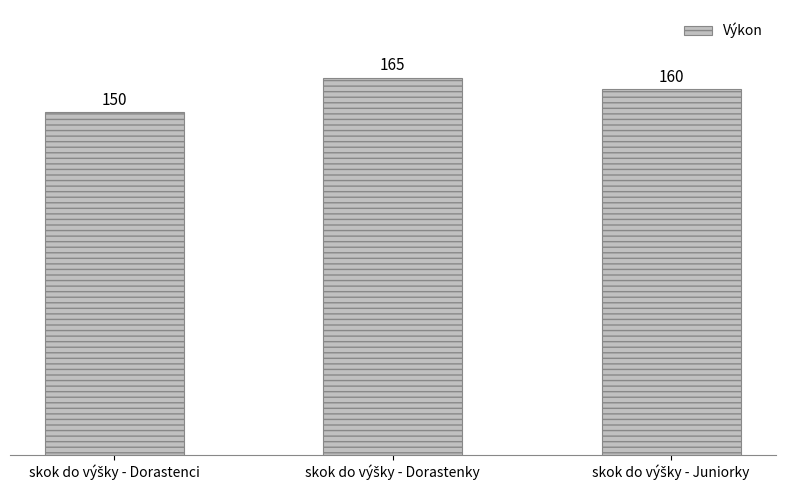

Reading right to left, what are all the values shown in this chart?

160	165	150